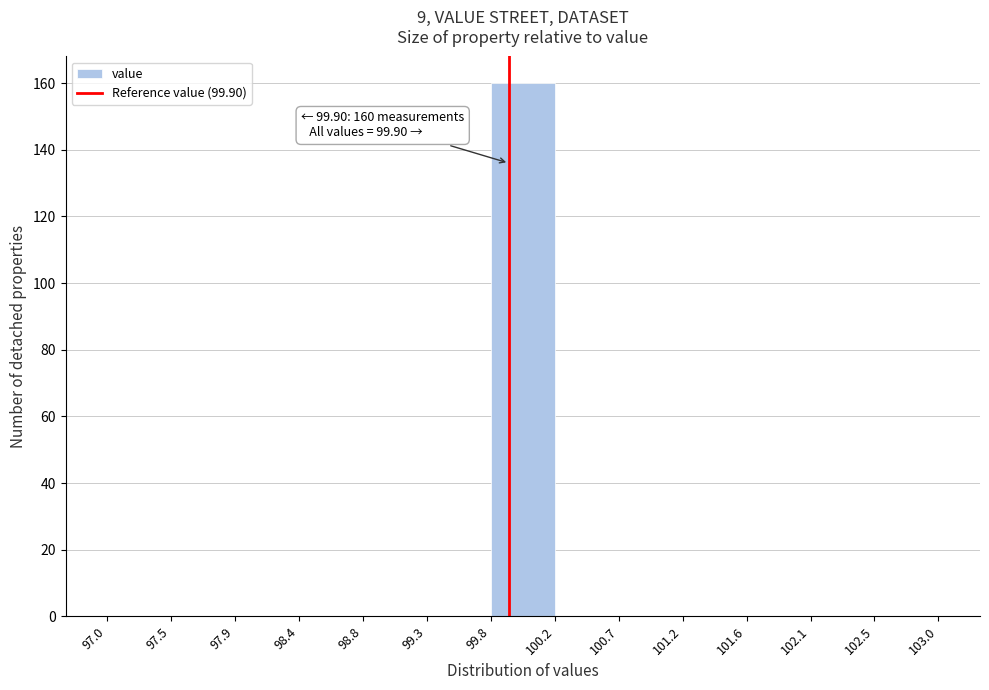

Over which range of the x-axis is the bar tallest?

99.8 to 100.2